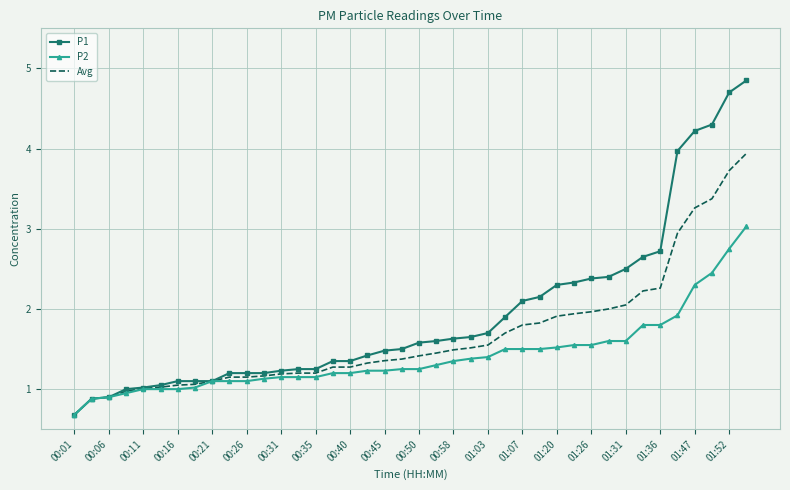

Rank the series by their maximum value, from lowest to highest.

P2, Avg, P1